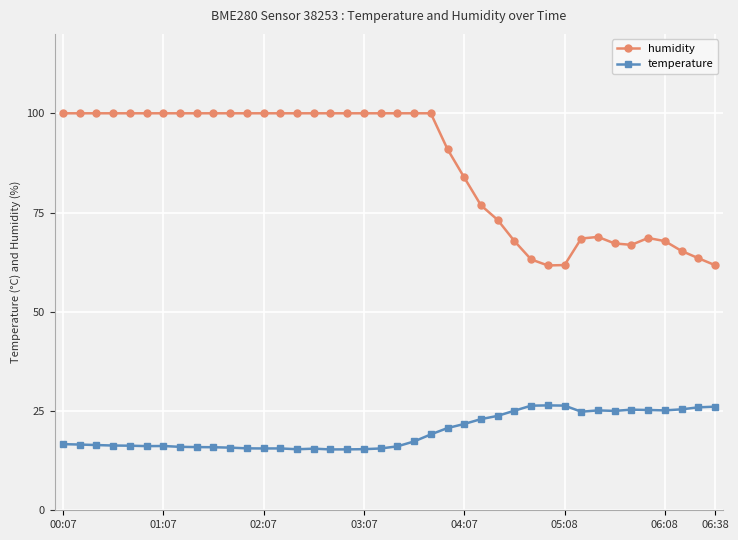

What is the smallest value displayed?

15.3